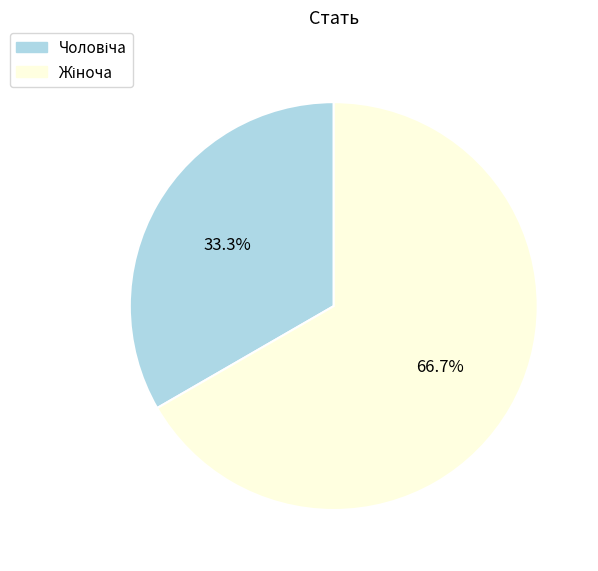

To the nearest percent, what is the difference between the largest and smallest slice percentages?

33%